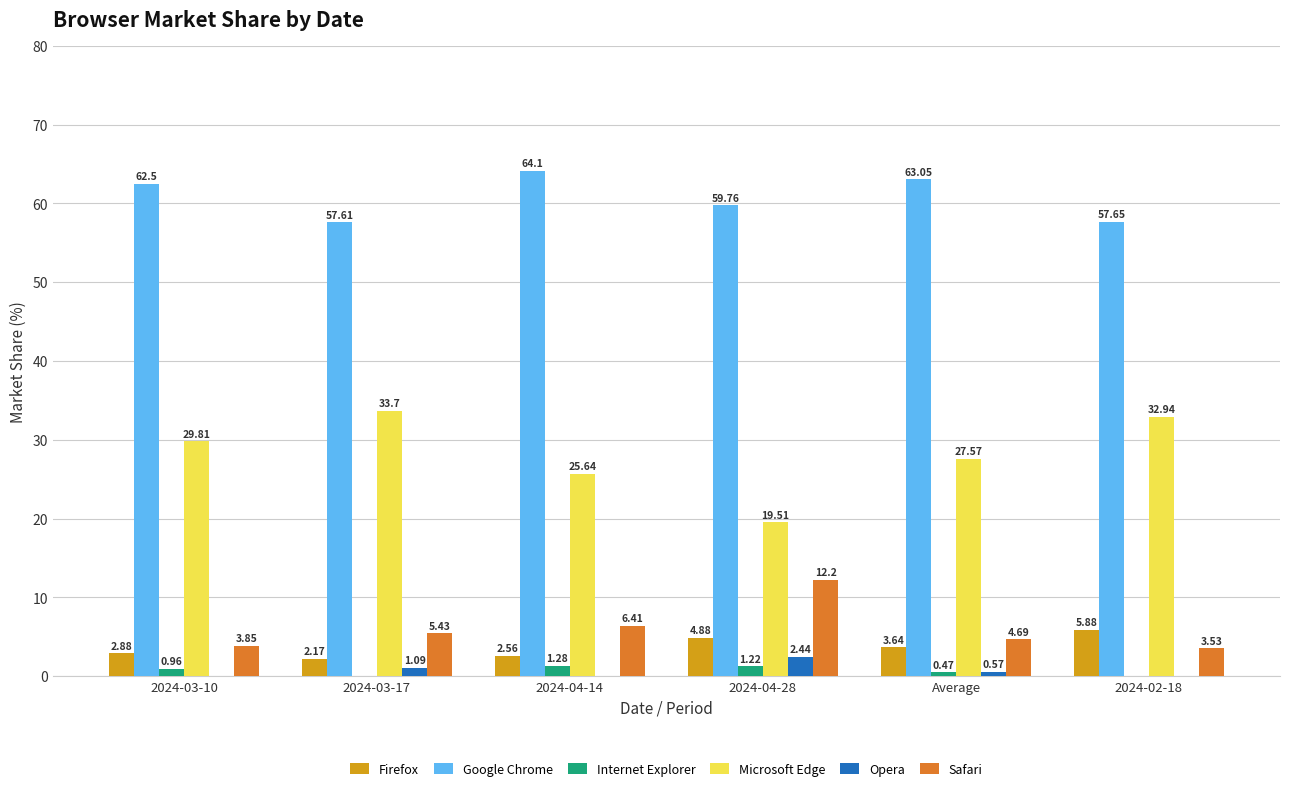

What is the total value across all series at 2024-04-14?

100.0